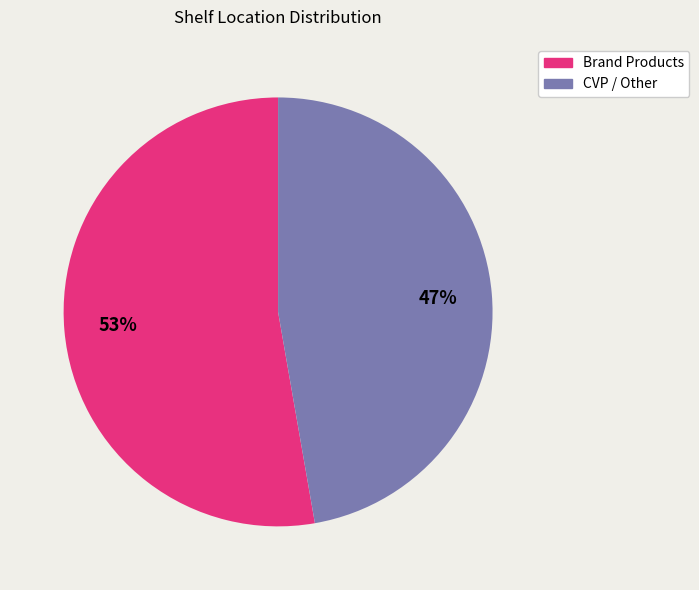

To the nearest percent, what is the average slice percentage?

50%